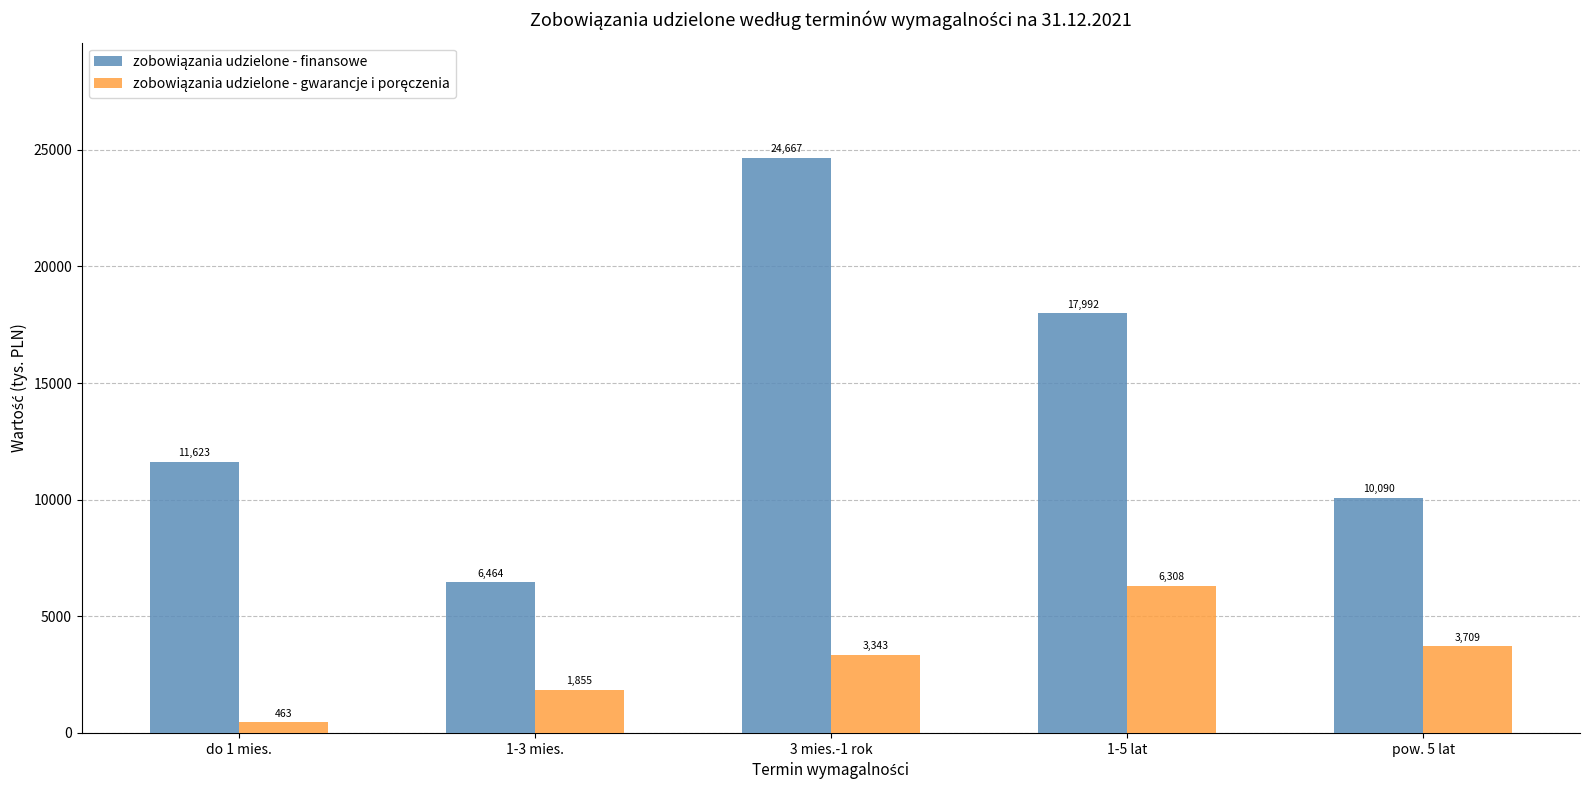

Which label corresponds to the smallest value in the chart?

do 1 mies.